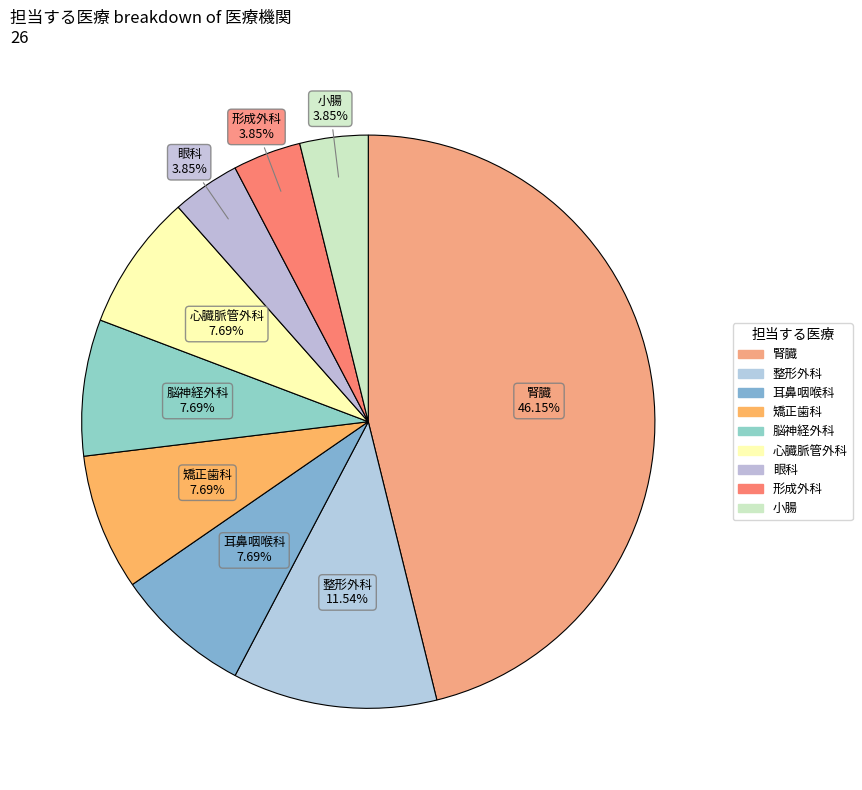

How many slices are in this pie chart?

9